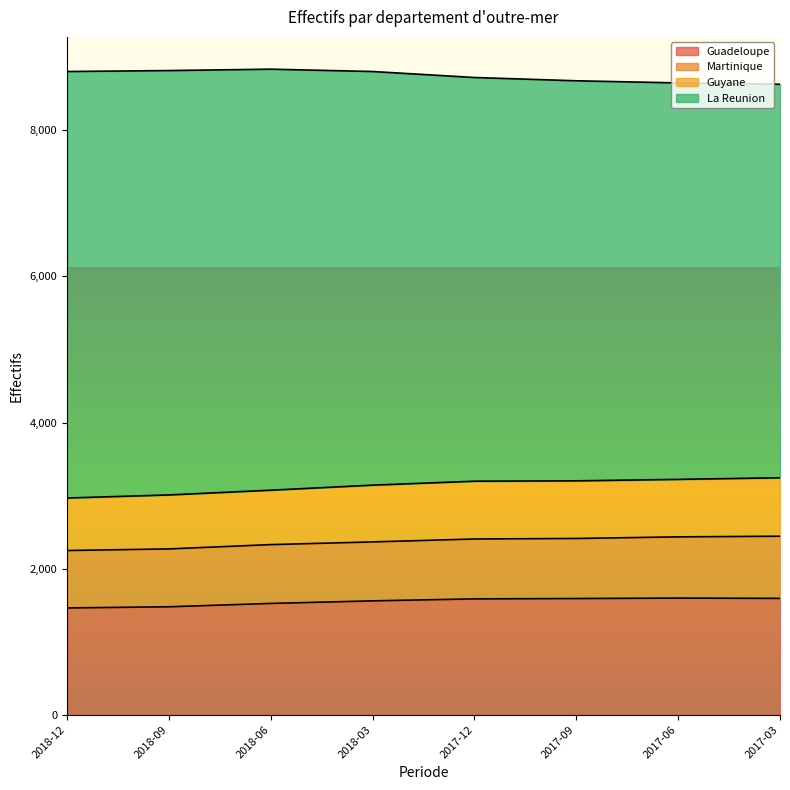

The Guyane series shows 3197 at 2017-12. True or false?

True